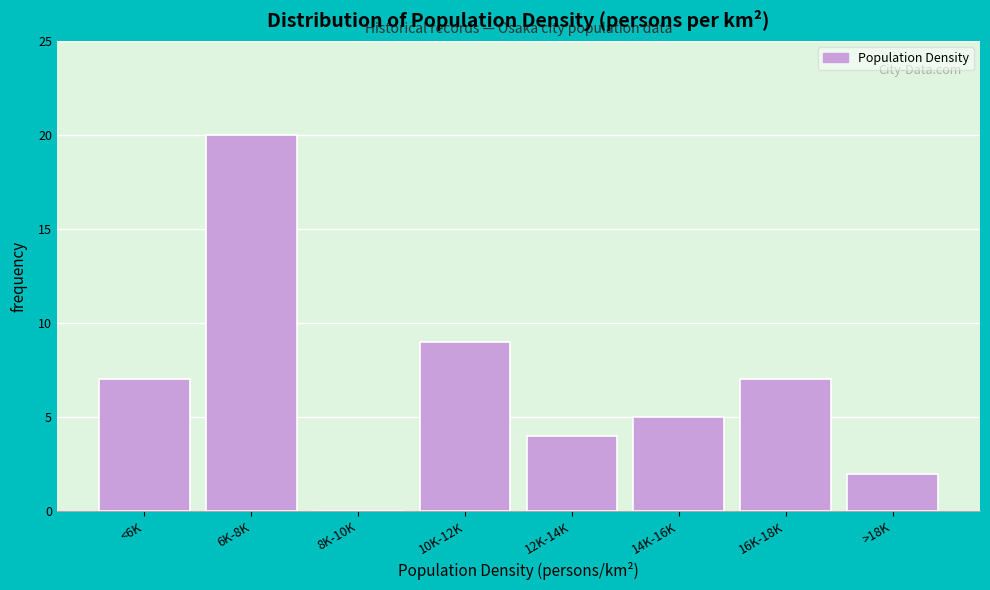

Reading left to right, extract all data points from this chart.

<6K=7	6K-8K=20	8K-10K=0	10K-12K=9	12K-14K=4	14K-16K=5	16K-18K=7	>18K=2